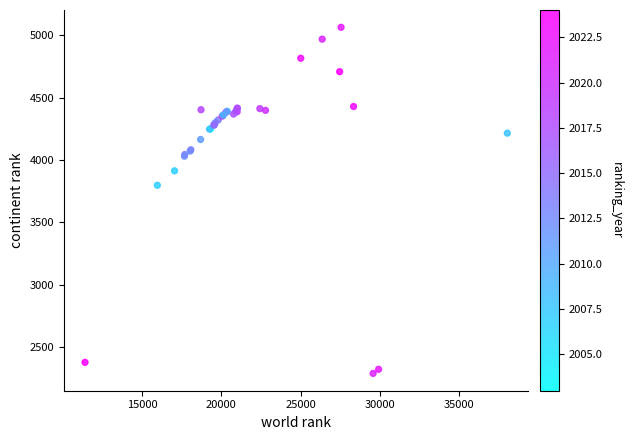

What Y value in the scatter plot is closest to 3675?

3796